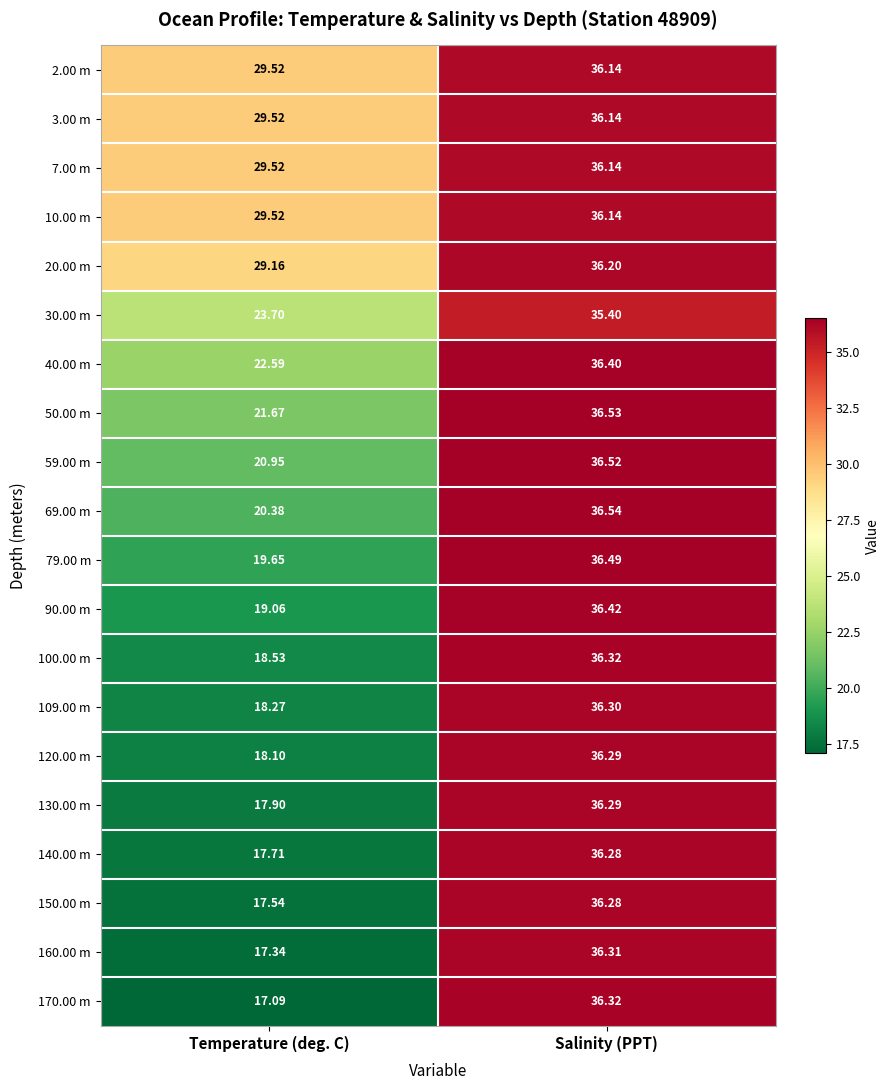

Is the value of 109.00 m at Salinity (PPT) greater than the value of 100.00 m at Temperature (deg. C)?

Yes